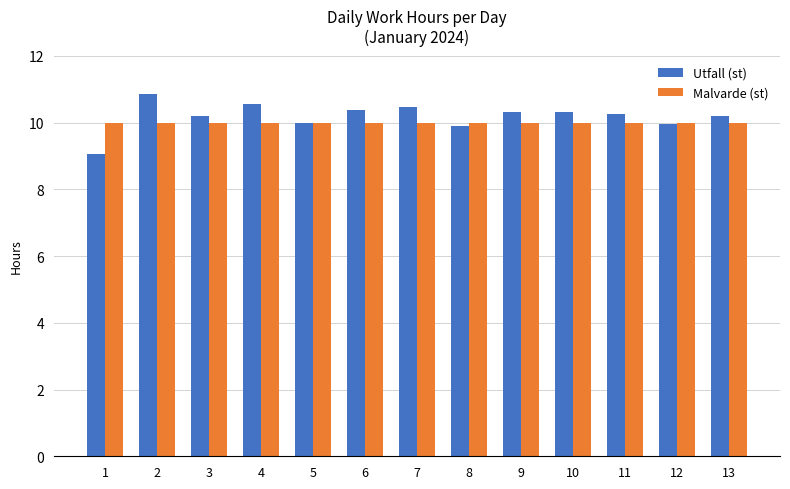

What is the difference between the Utfall (st) values at 13 and 12?

0.2